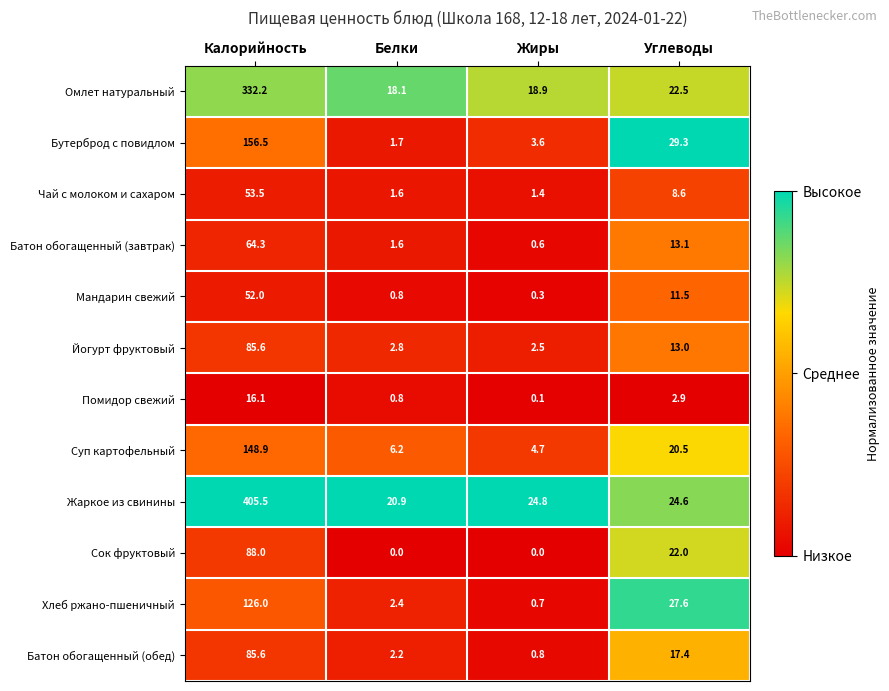

Rank the series at Углеводы from lowest to highest value.

Помидор свежий, Чай с молоком и сахаром, Мандарин свежий, Йогурт фруктовый, Батон обогащенный (завтрак), Батон обогащенный (обед), Суп картофельный, Сок фруктовый, Омлет натуральный, Жаркое из свинины, Хлеб ржано-пшеничный, Бутерброд с повидлом